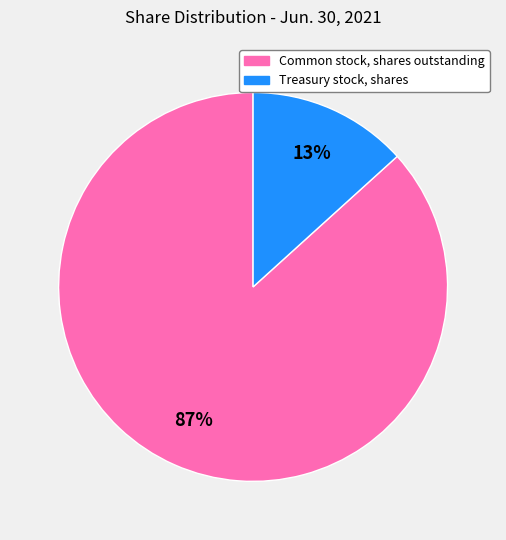

To the nearest percent, what percentage of the pie is Treasury stock, shares?

13%